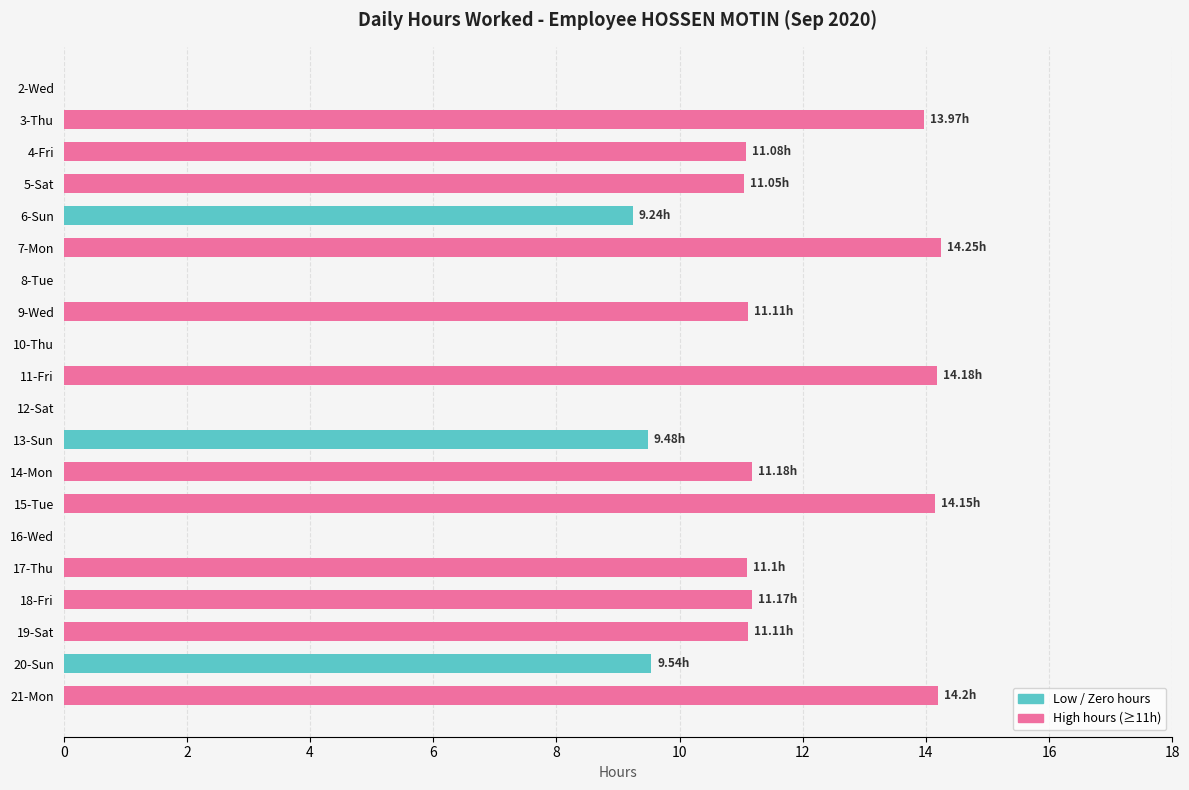

Which has a higher value, 11-Fri or 2-Wed?

11-Fri